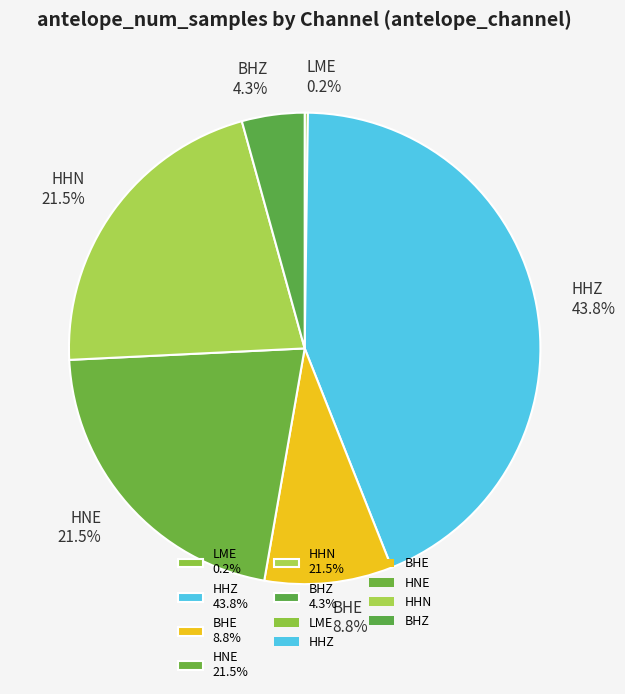

What portion of the pie excludes HNE?

78.5%